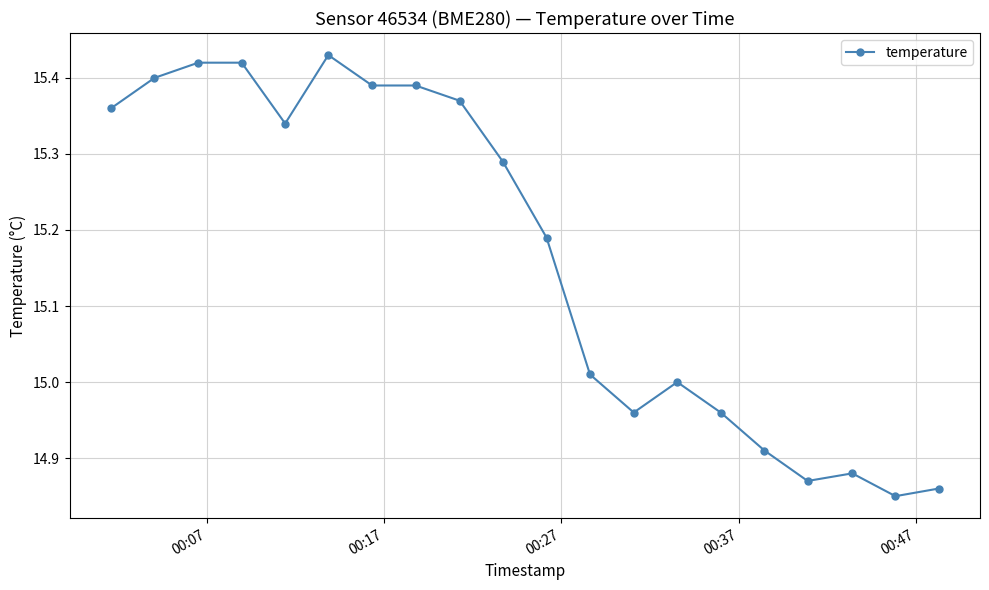

What is the difference between the maximum and minimum values?

0.6